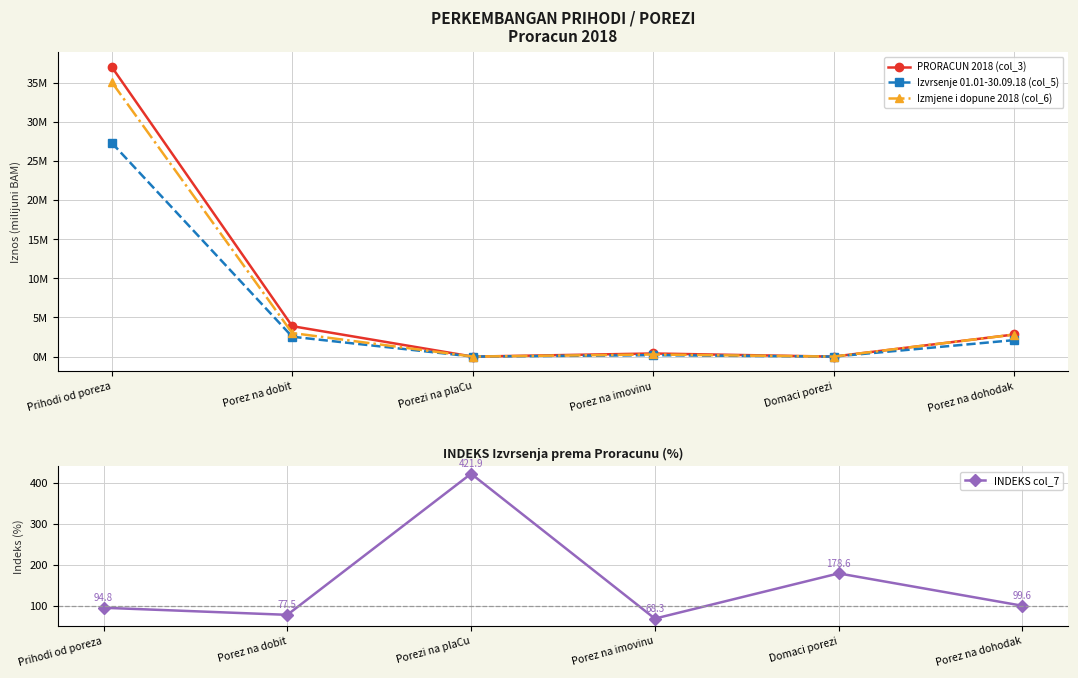

What is the sum of all Izvrsenje 01.01-30.09.18 (col_5) values?

32.2